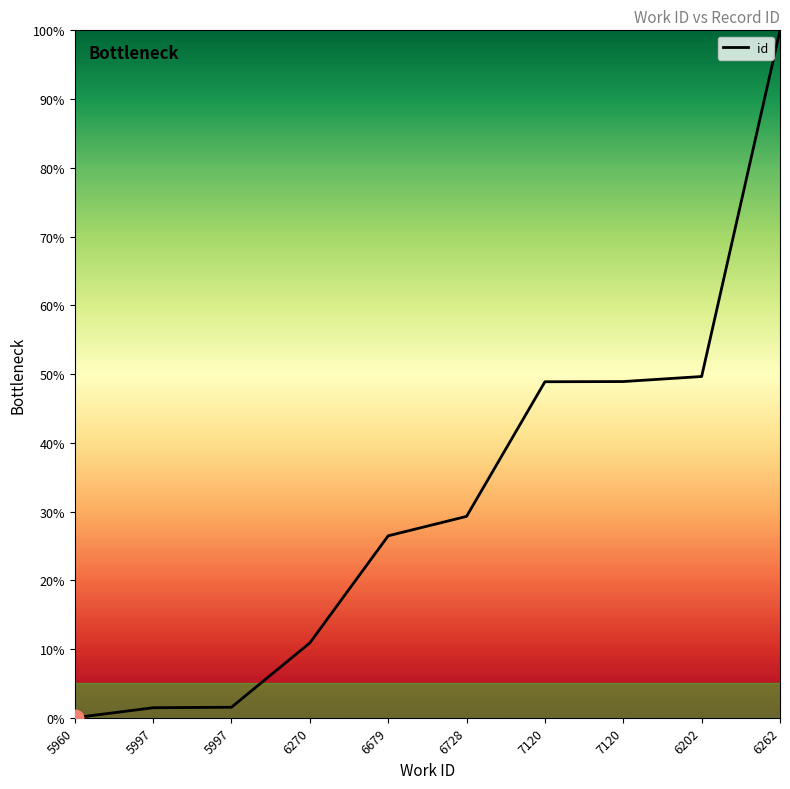

How many lines are shown in the chart?

1